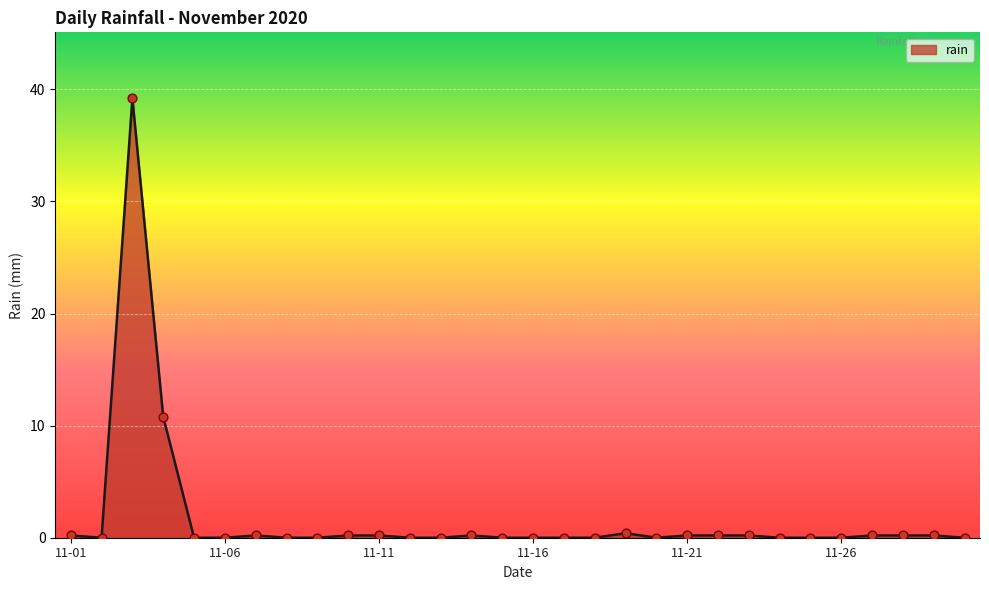

What is the difference between the maximum and minimum values?

39.2